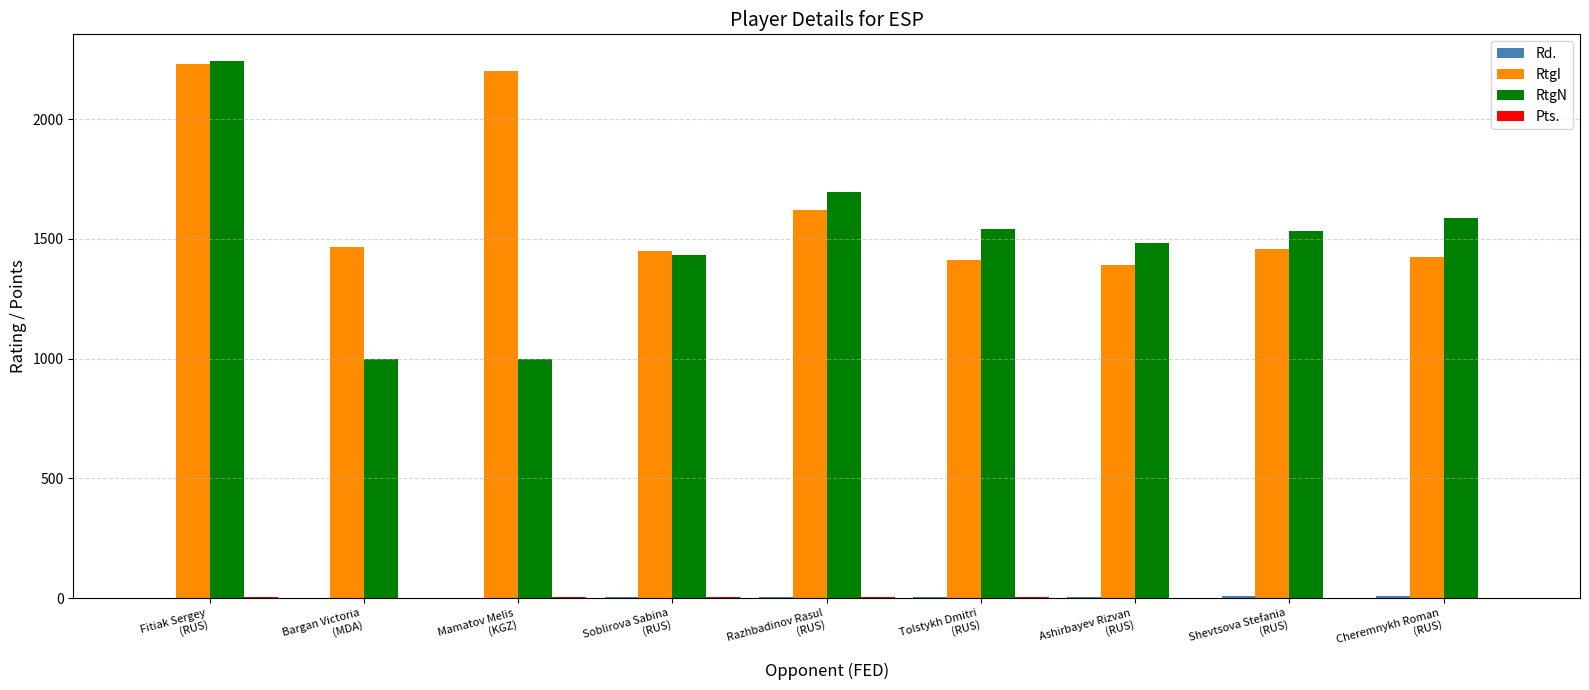

What is the greatest value displayed?

2242.0